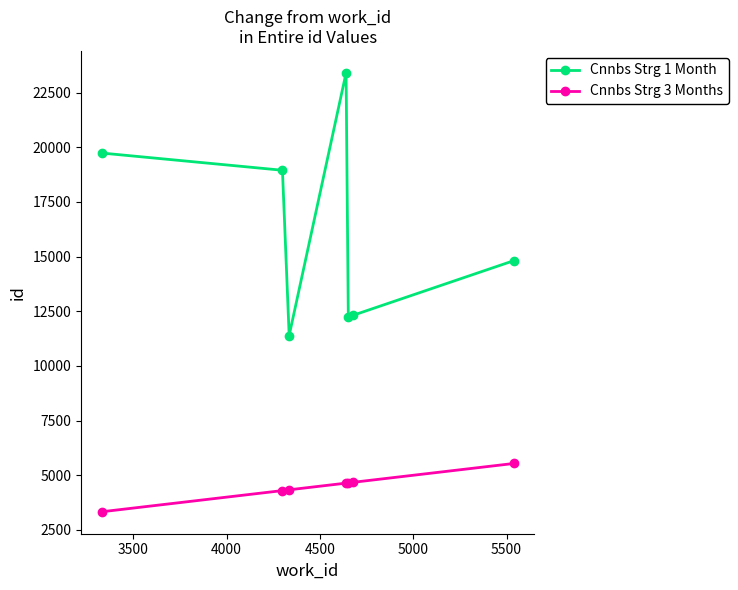

Rank the series by their maximum value, from lowest to highest.

Cnnbs Strg 3 Months, Cnnbs Strg 1 Month